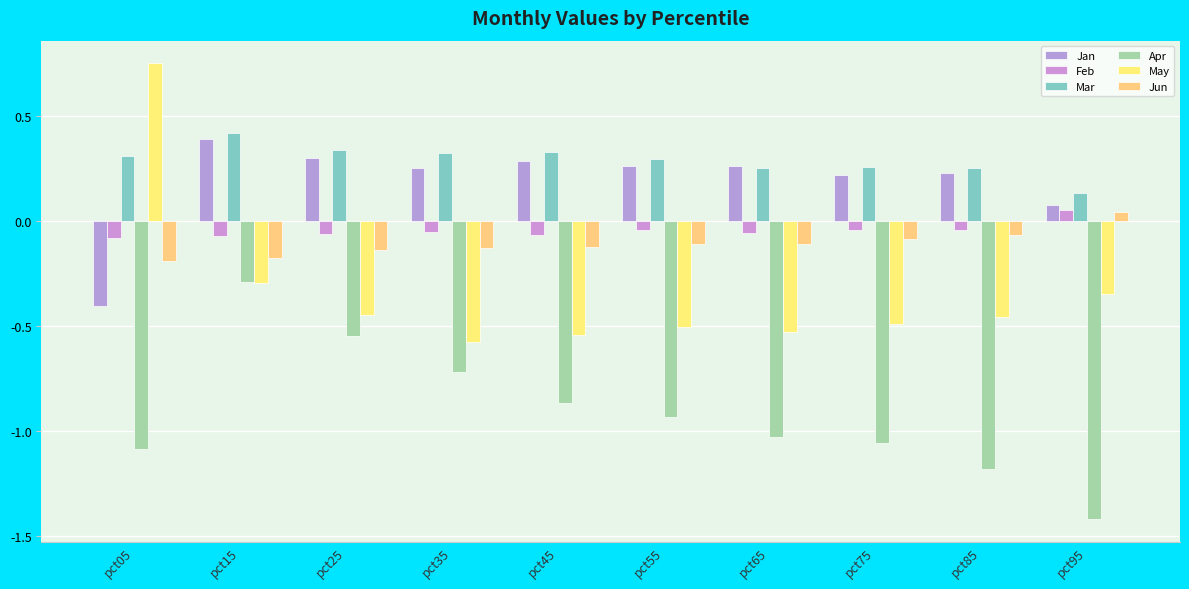

Which series changed the most between pct75 and pct95?

Apr